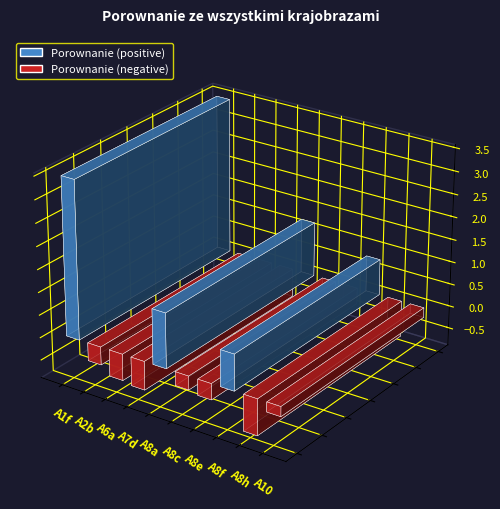

What is the maximum value shown in the chart?

3.5